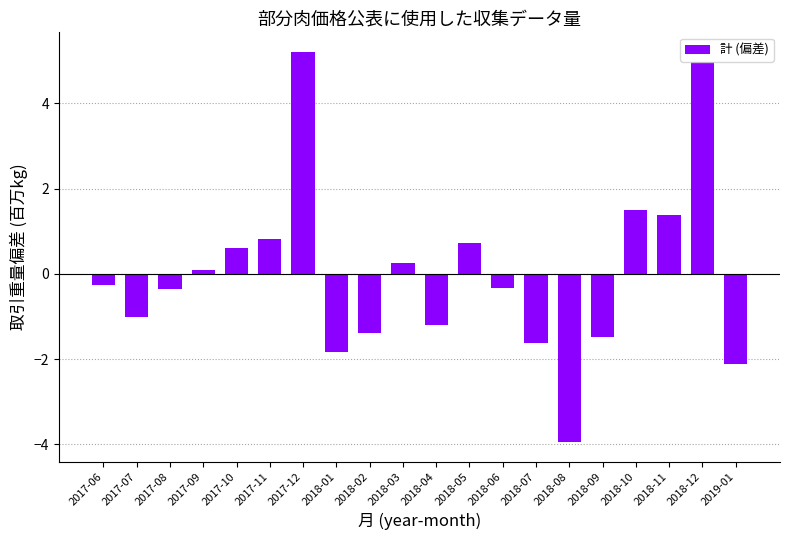

What is the label of the 12th bar from the right?

2018-02